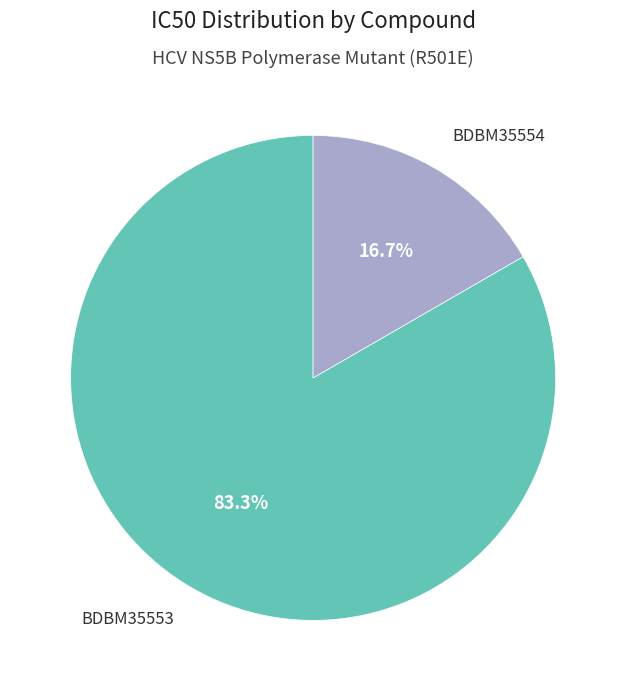

Does any single category account for the majority?

Yes